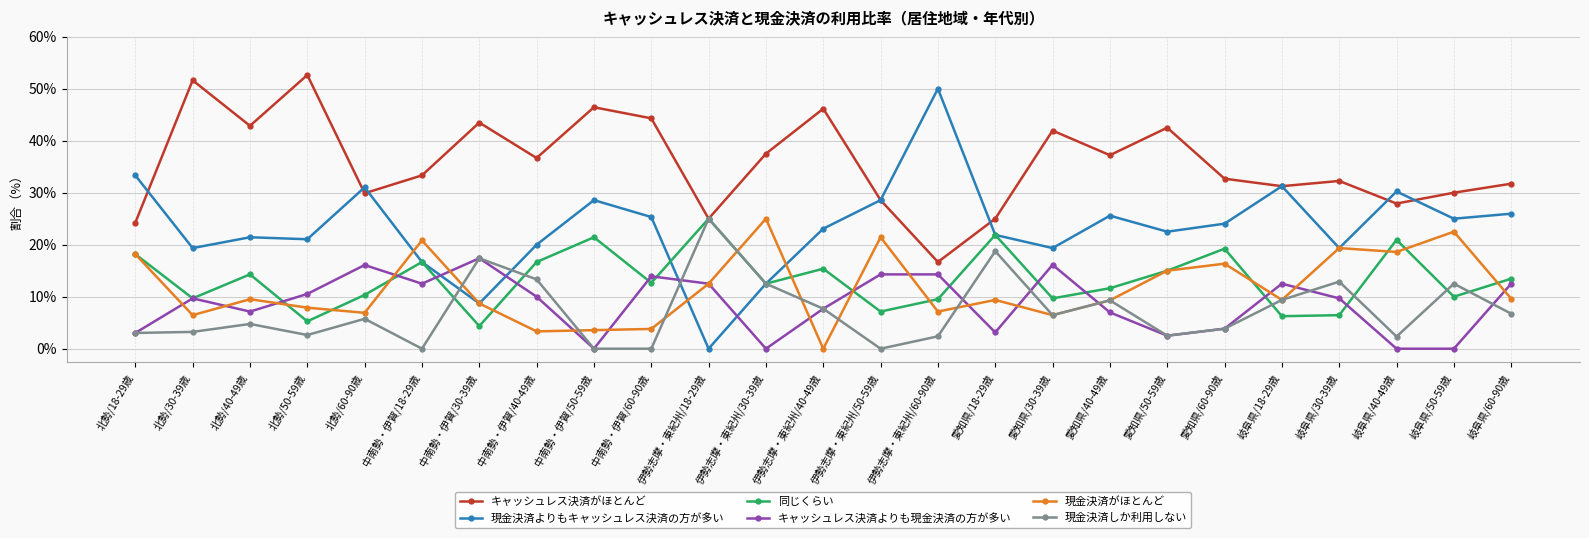

Which series has the largest total across all categories?

キャッシュレス決済がほとんど